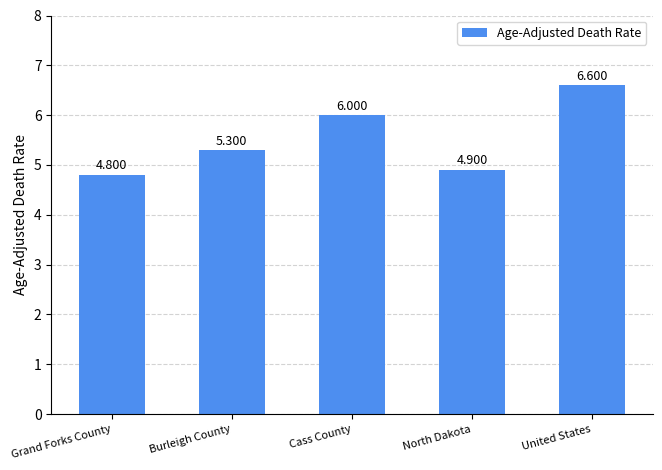

Which category has the lowest value across all series?

Grand Forks County